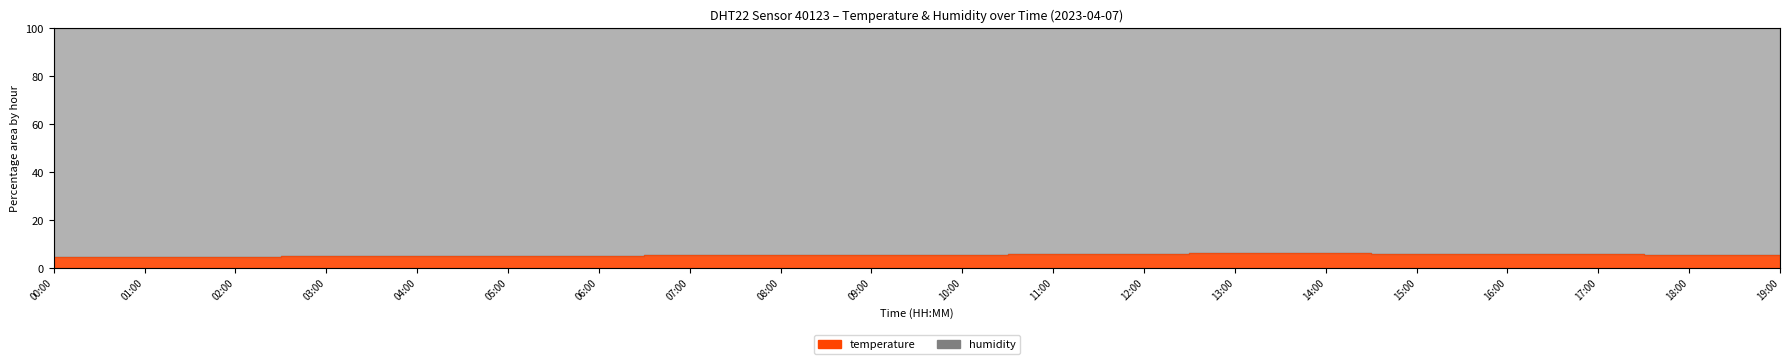

Which has a higher value, 07:00 or 00:00?

07:00